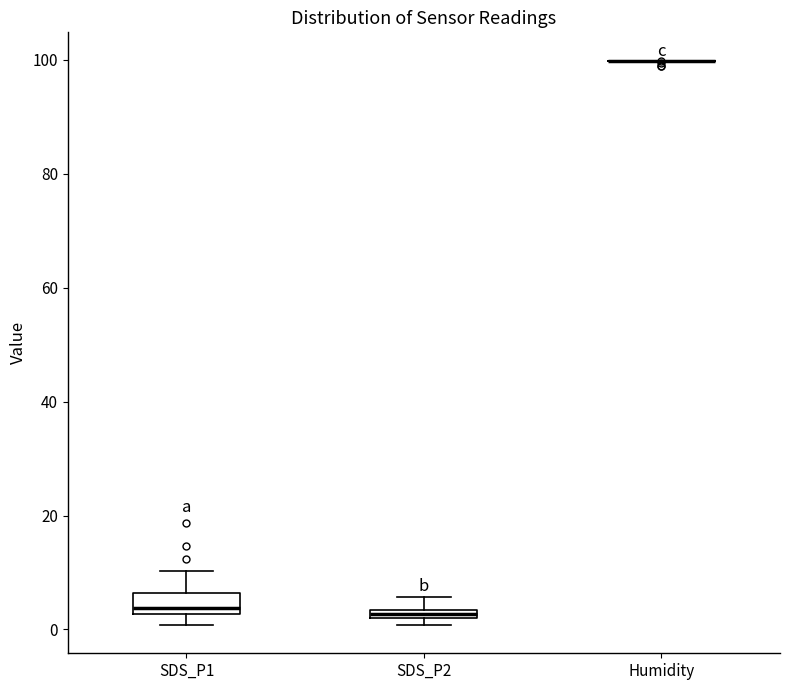

Which box is the tallest, from its lower edge to its upper edge?

SDS_P1